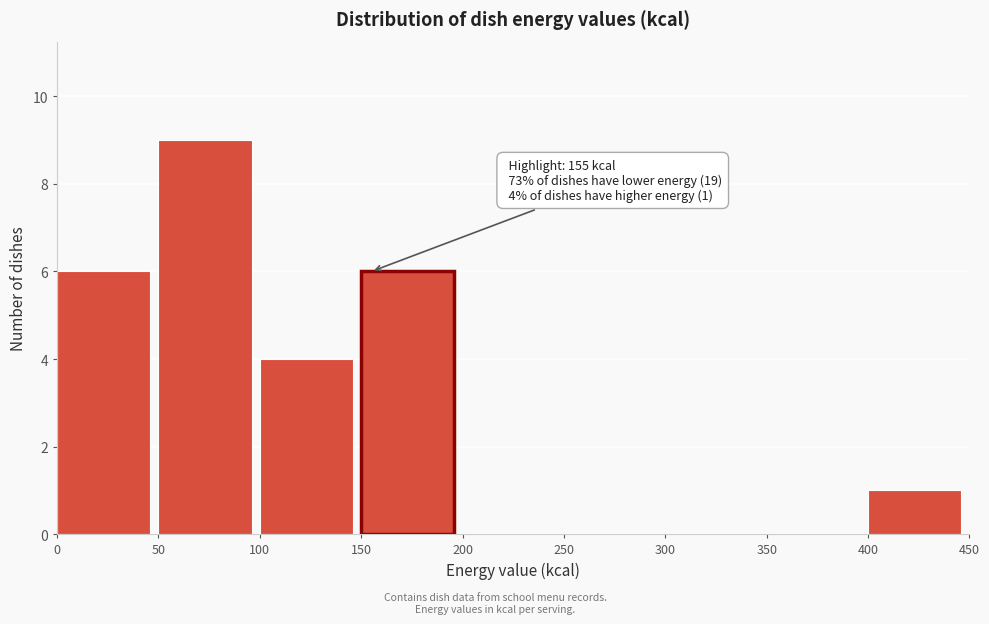

Over which range of the x-axis is the bar tallest?

50 to 100